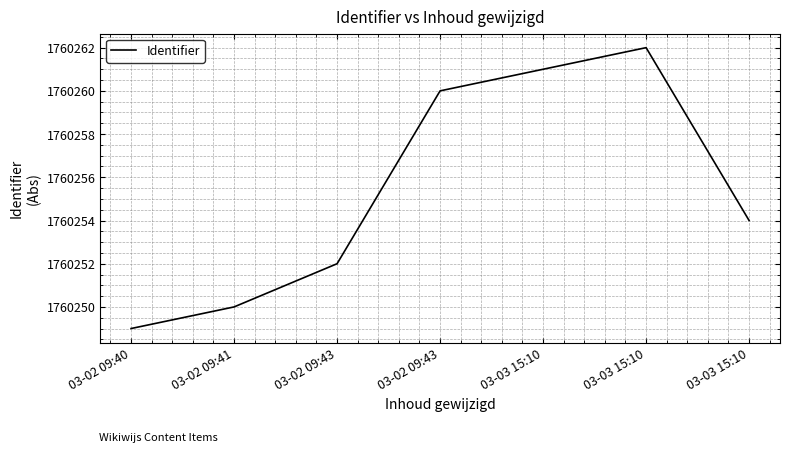

Reading left to right, extract all data points from this chart.

03-02 09:40=1760249	03-02 09:41=1760250	03-02 09:43=1760252	03-02 09:43=1760260	03-03 15:10=1760261	03-03 15:10=1760262	03-03 15:10=1760254